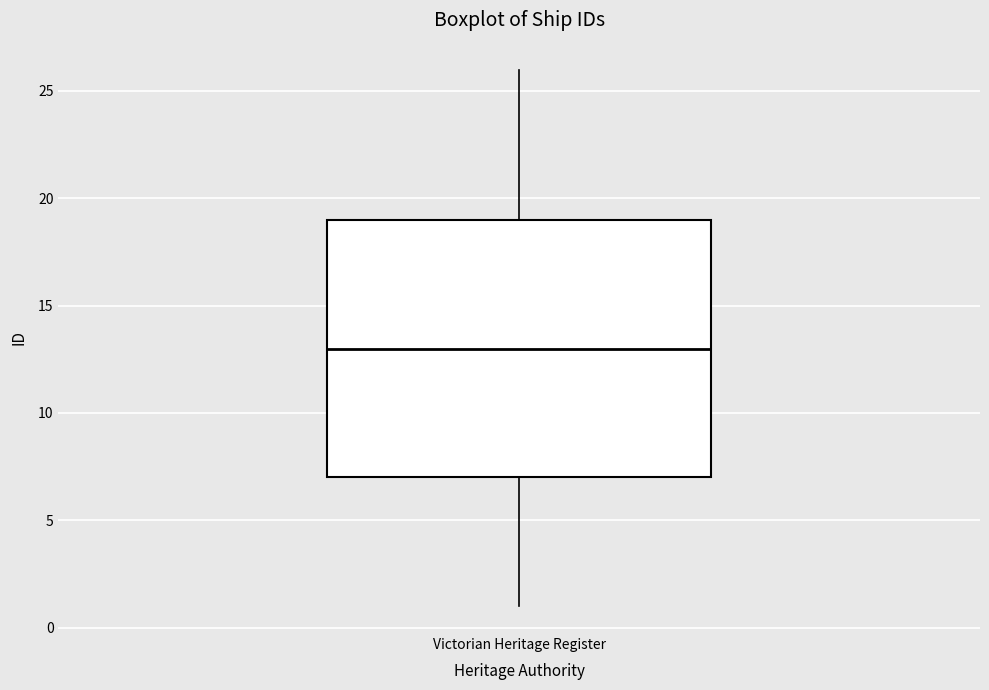

Read this box plot against the y-axis: the position of the median line, the range covered by the box, and the ends of both whiskers. The values are not printed on the chart, so give them approximately, as read against the axis.

median 13, box 7 to 19, whiskers 1 to 26